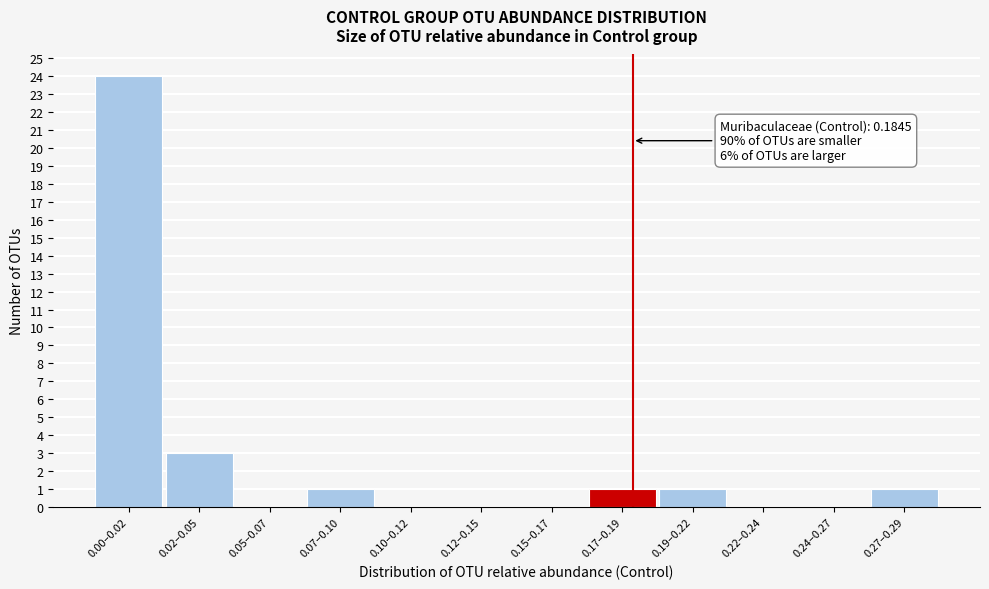

The value at 0.15–0.17 is 12. True or false?

False